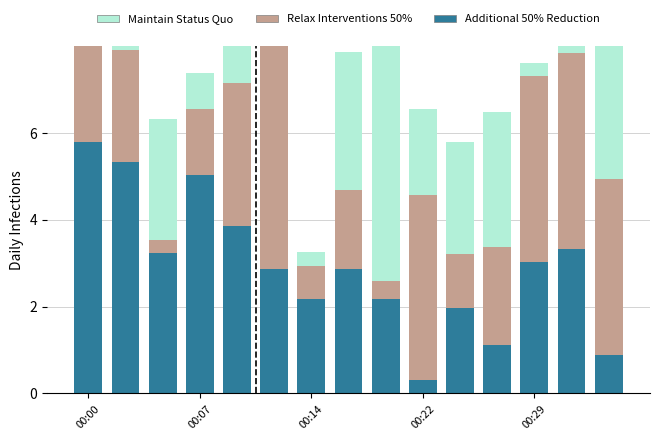

The value of Relax Interventions 50% at 00:07 is 0.3. True or false?

False